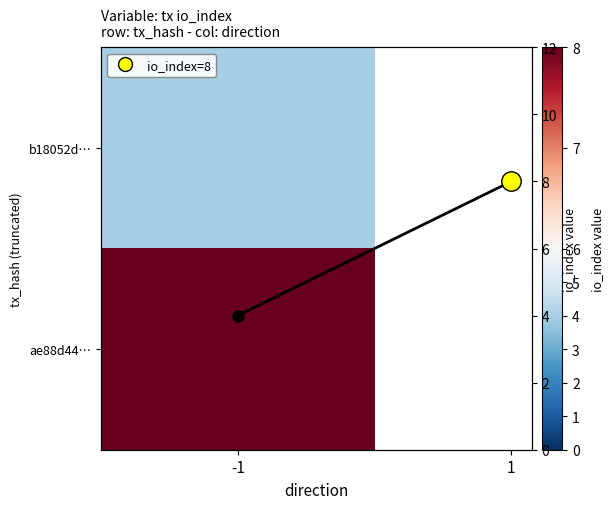

What is the maximum value shown in the chart?

8